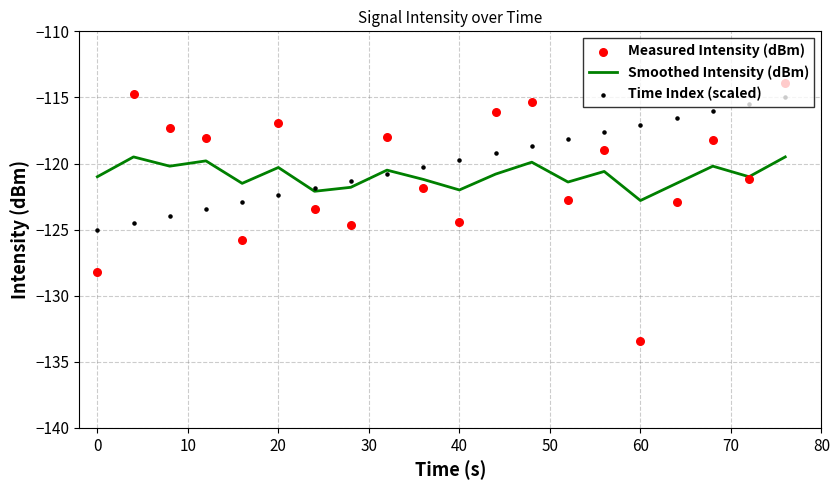

Which series contains the highest Y value?

Measured Intensity (dBm)